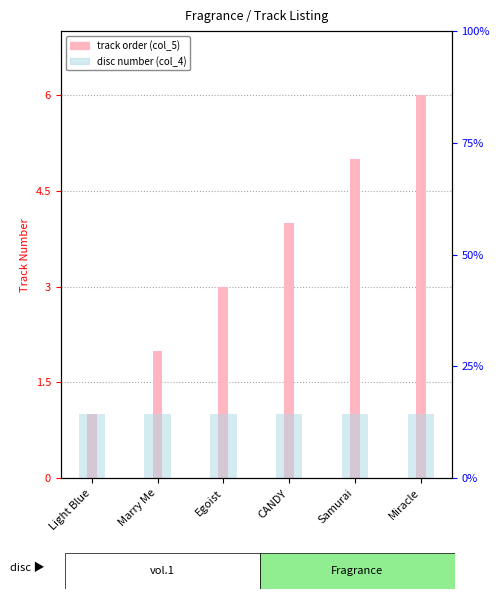

True or false: col_4 (disc number) has a value of 1 at Samurai.

True